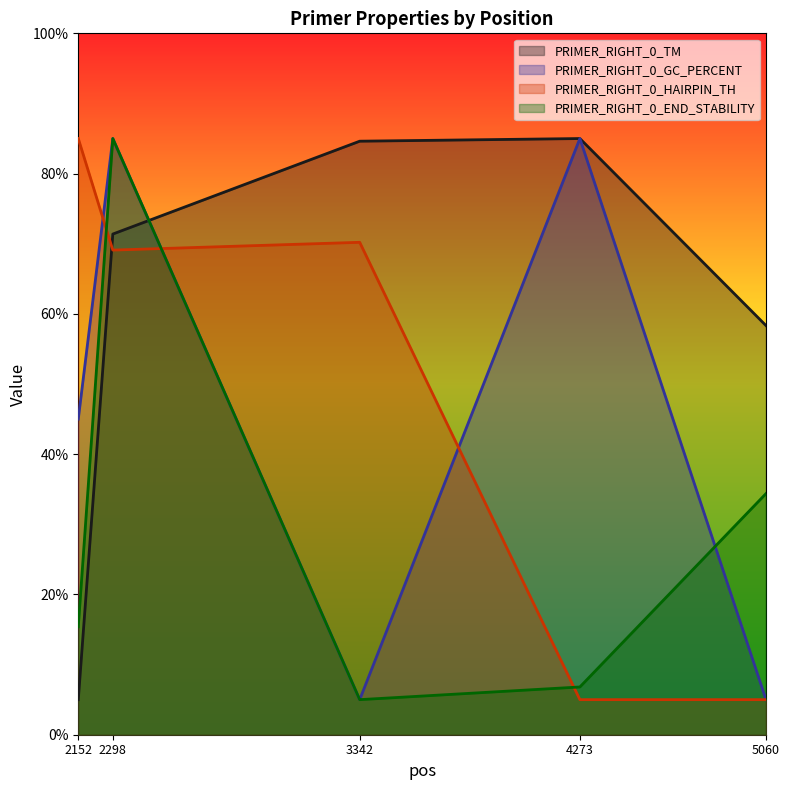

Which series has the largest range (max minus min)?

PRIMER_RIGHT_0_TM